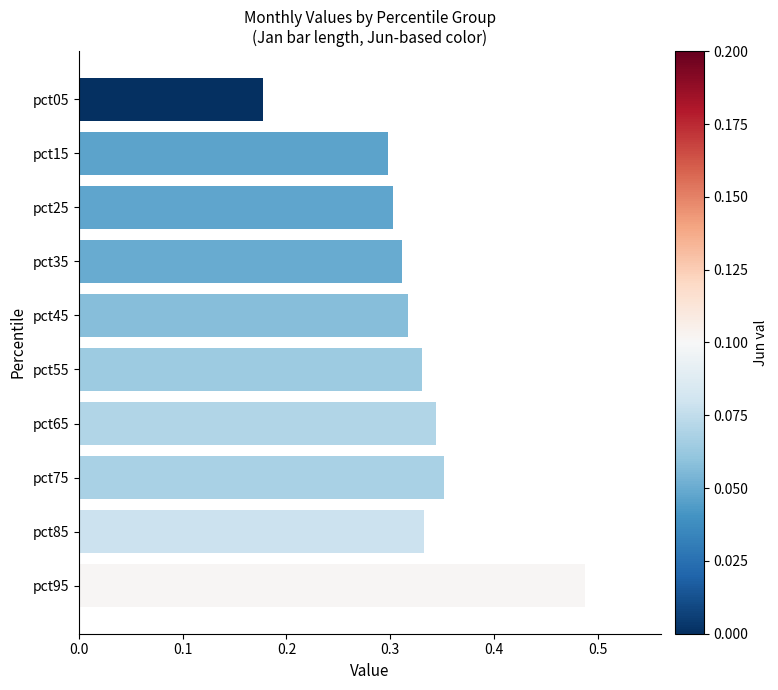

Is it true that the value at pct25 is 0.3?

True